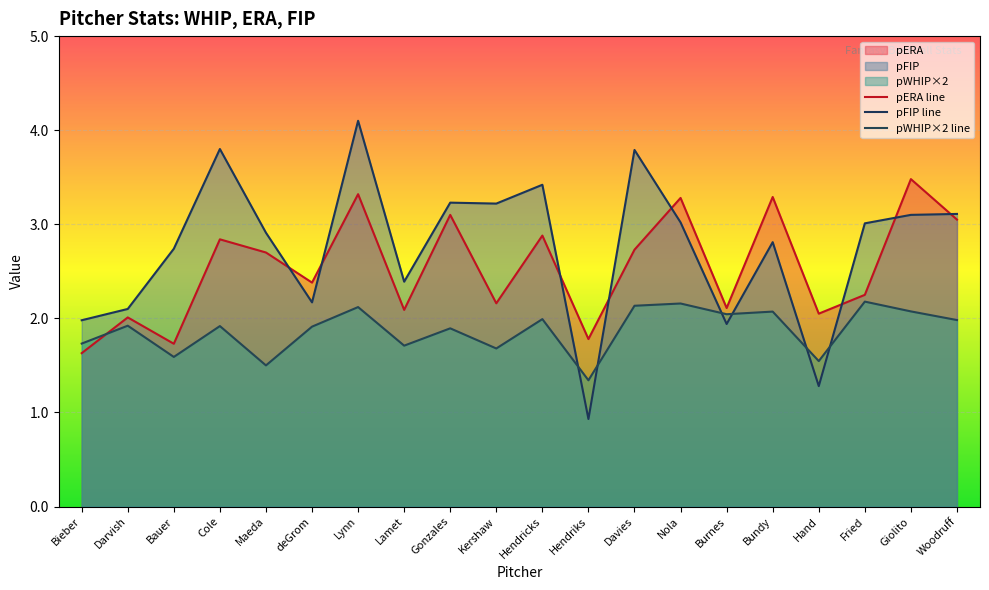

Where does the pERA line series first go above 2?

Darvish